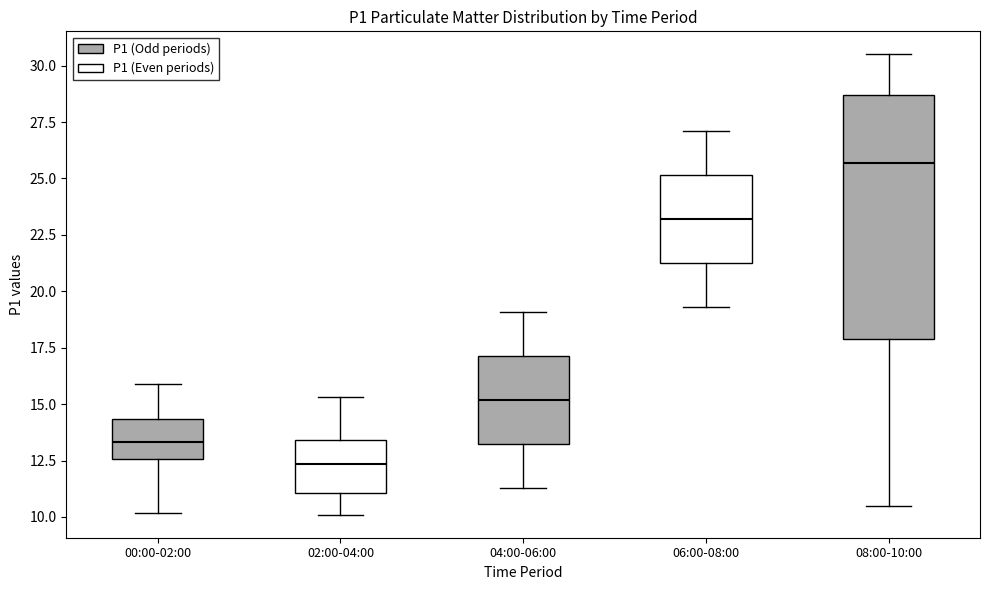

Reading left to right, transcribe this box plot: for each box, give where its median line is, the range the box spans, and where its two whiskers end, as read against the y-axis. The values are not printed on the chart, so give them approximately, as read against the axis.

00:00-02:00: median 13.5, box 12.5 to 14.5, whiskers 10.0 to 16.0
02:00-04:00: median 12.5, box 11.0 to 13.5, whiskers 10.0 to 15.5
04:00-06:00: median 15.0, box 13.5 to 17.0, whiskers 11.5 to 19.0
06:00-08:00: median 23.0, box 21.5 to 25.0, whiskers 19.5 to 27.0
08:00-10:00: median 25.5, box 18.0 to 28.5, whiskers 10.5 to 30.5